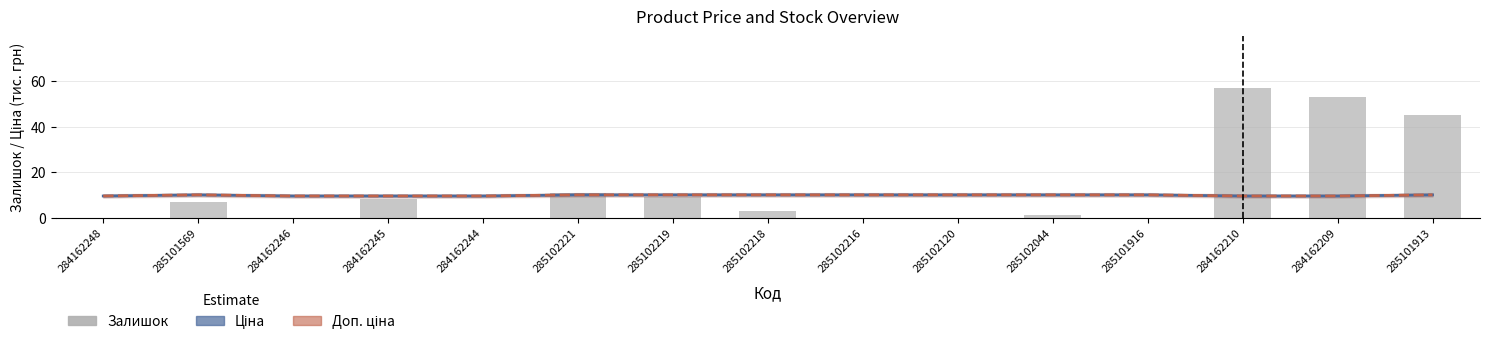

The value of Ціна (тис.) at 284162209 is 9.5. True or false?

True